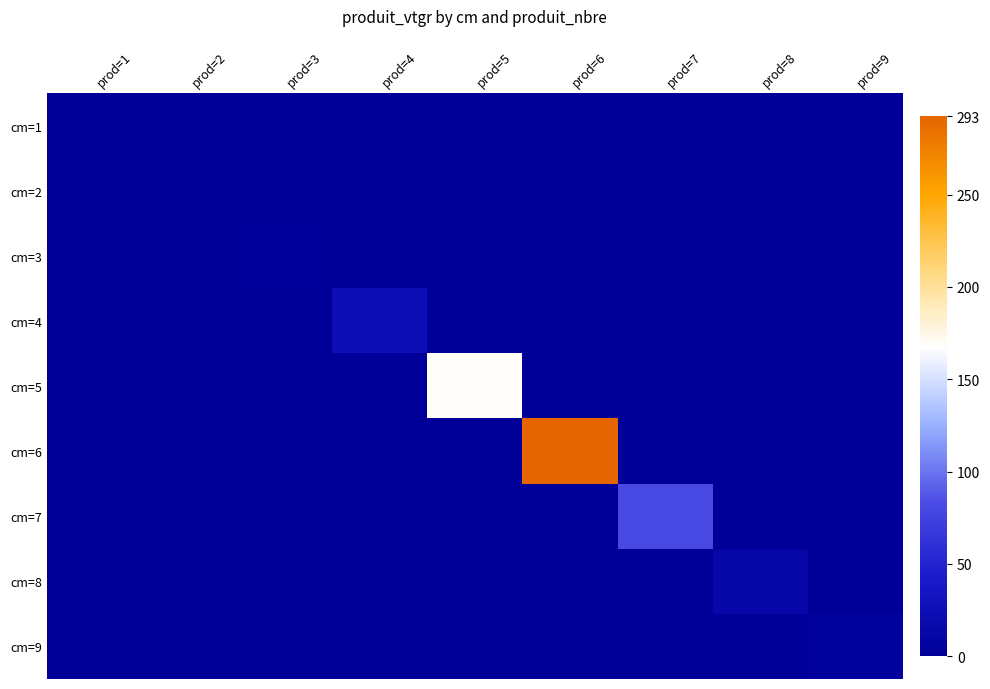

Reading right to left, transcribe all the data shown in this chart.

cm=1: prod=9=0.0	prod=8=0.0	prod=7=0.0	prod=6=0.0	prod=5=0.0	prod=4=0.0	prod=3=0.0	prod=2=0.0	prod=1=0.1
cm=2: prod=9=0.0	prod=8=0.0	prod=7=0.0	prod=6=0.0	prod=5=0.0	prod=4=0.0	prod=3=0.0	prod=2=0.9	prod=1=0.0
cm=3: prod=9=0.0	prod=8=0.0	prod=7=0.0	prod=6=0.0	prod=5=0.0	prod=4=0.0	prod=3=1.8	prod=2=0.0	prod=1=0.0
cm=4: prod=9=0.0	prod=8=0.0	prod=7=0.0	prod=6=0.0	prod=5=0.0	prod=4=24.5	prod=3=0.0	prod=2=0.0	prod=1=0.0
cm=5: prod=9=0.0	prod=8=0.0	prod=7=0.0	prod=6=0.0	prod=5=168.3	prod=4=0.0	prod=3=0.0	prod=2=0.0	prod=1=0.0
cm=6: prod=9=0.0	prod=8=0.0	prod=7=0.0	prod=6=292.5	prod=5=0.0	prod=4=0.0	prod=3=0.0	prod=2=0.0	prod=1=0.0
cm=7: prod=9=0.0	prod=8=0.0	prod=7=80.8	prod=6=0.0	prod=5=0.0	prod=4=0.0	prod=3=0.0	prod=2=0.0	prod=1=0.0
cm=8: prod=9=0.0	prod=8=12.4	prod=7=0.0	prod=6=0.0	prod=5=0.0	prod=4=0.0	prod=3=0.0	prod=2=0.0	prod=1=0.0
cm=9: prod=9=4.9	prod=8=0.0	prod=7=0.0	prod=6=0.0	prod=5=0.0	prod=4=0.0	prod=3=0.0	prod=2=0.0	prod=1=0.0